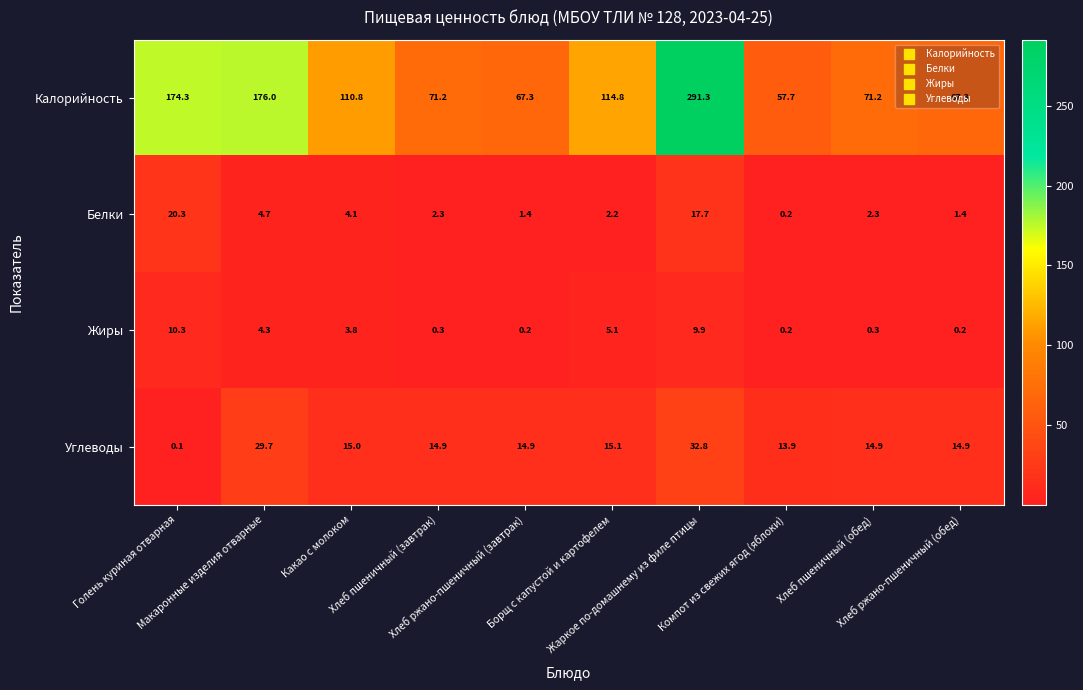

What is the difference between the maximum and minimum values in the Калорийность series?

233.6